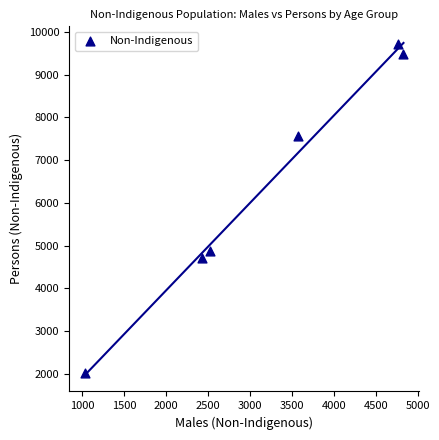

What is the range of Y values (max minus min)?

7710